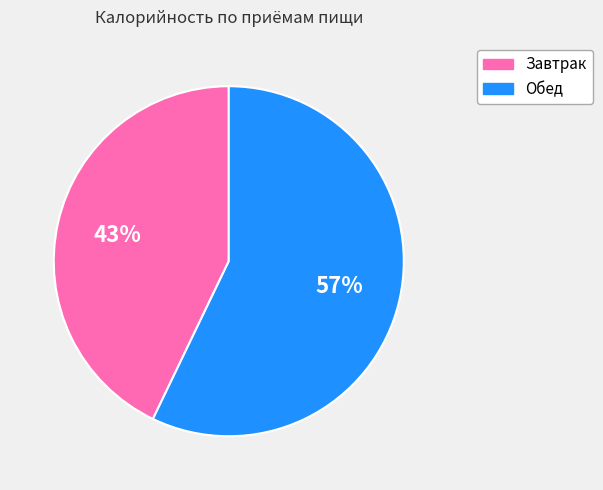

Does any single category account for the majority?

Yes